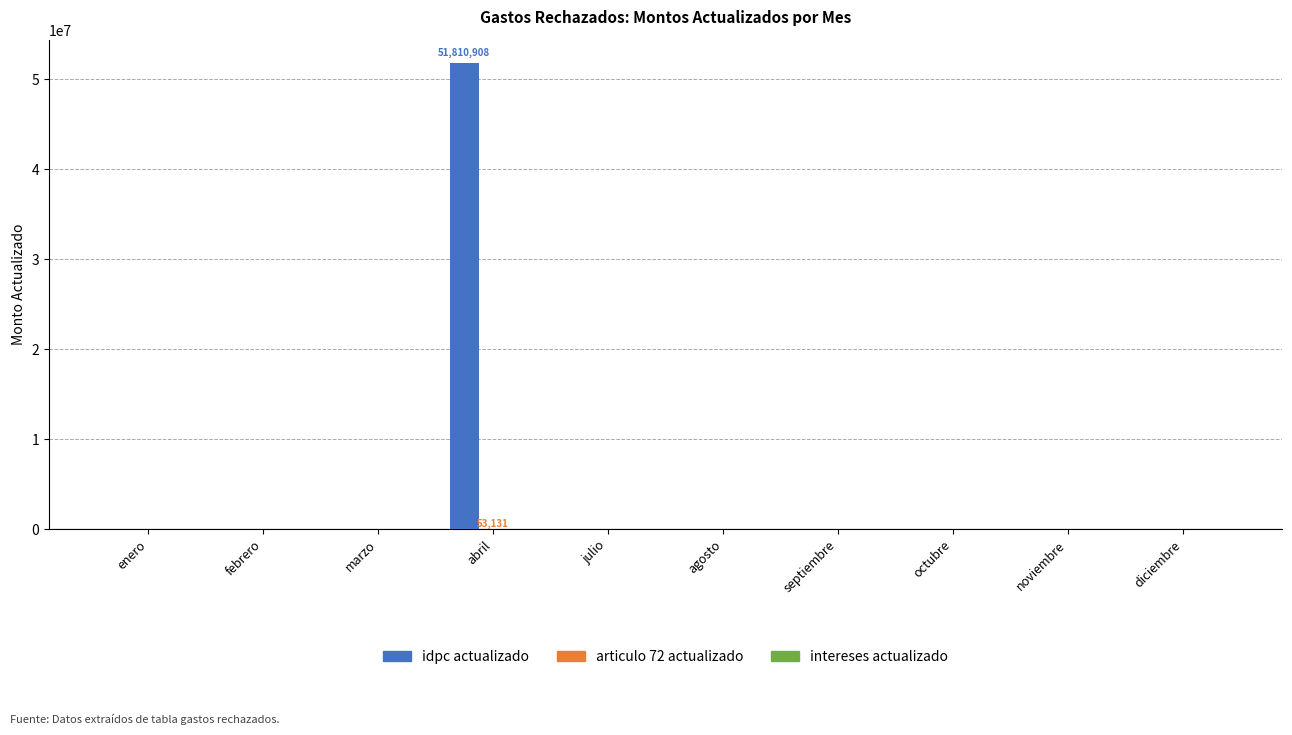

Which label corresponds to the largest value in the chart?

abril